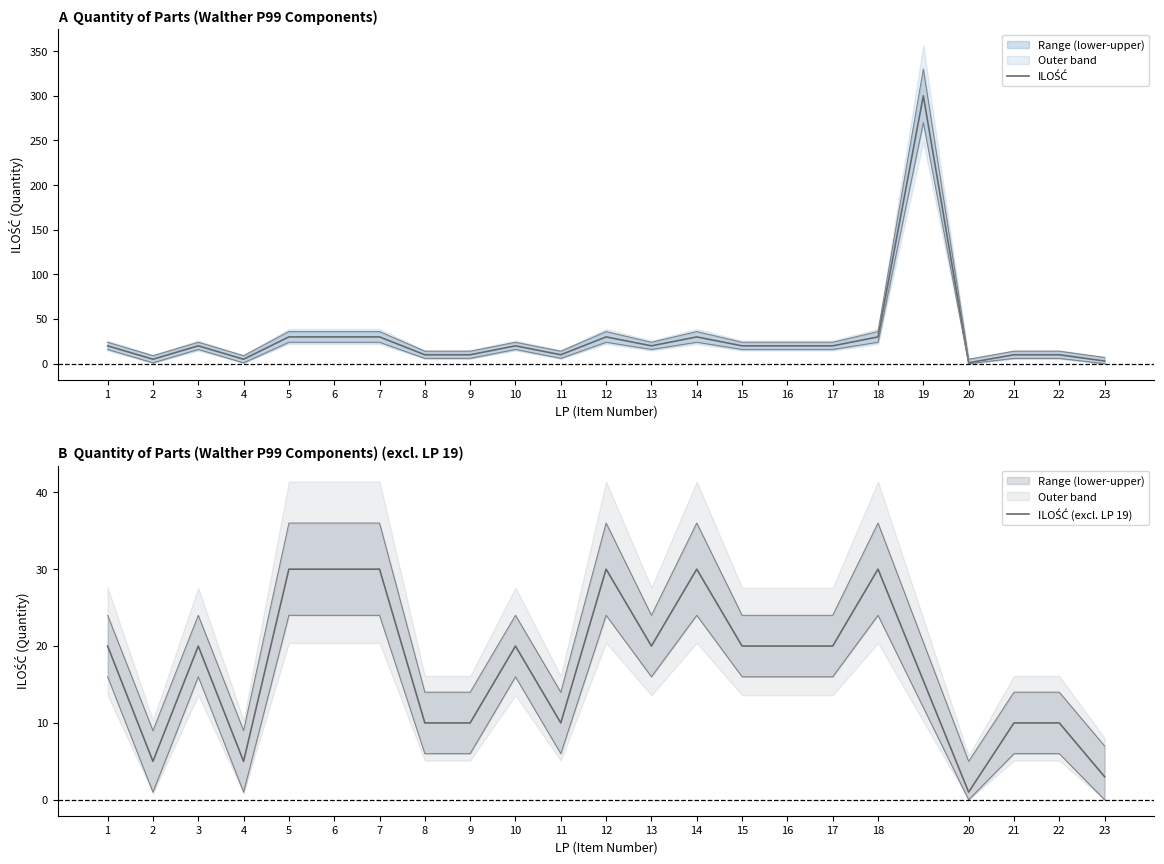

How many data points in ILOŚĆ are less than 20?

9